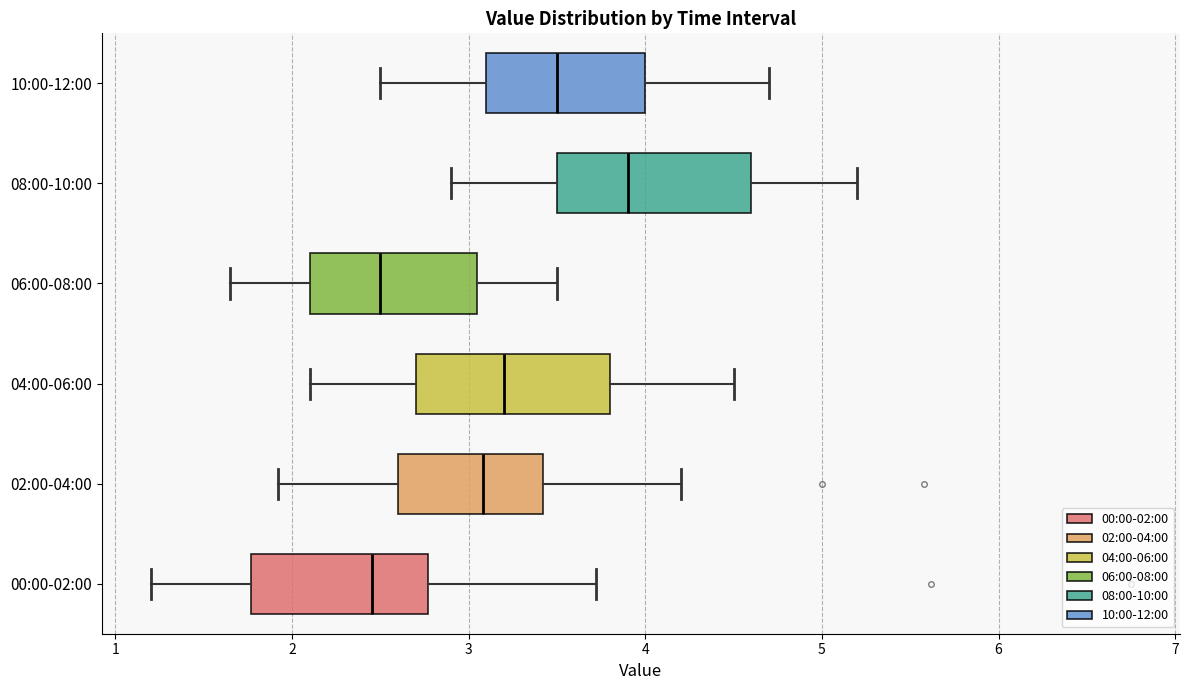

Reading bottom to top, read every box against the x-axis: the position of its median line, the range the box covers, and the ends of its whiskers. The values are not printed on the chart, so give them approximately, as read against the axis.

00:00-02:00: median 2.5, box 1.8 to 2.8, whiskers 1.2 to 3.7
02:00-04:00: median 3.1, box 2.6 to 3.4, whiskers 1.9 to 4.2
04:00-06:00: median 3.2, box 2.7 to 3.8, whiskers 2.1 to 4.5
06:00-08:00: median 2.5, box 2.1 to 3.1, whiskers 1.7 to 3.5
08:00-10:00: median 3.9, box 3.5 to 4.6, whiskers 2.9 to 5.2
10:00-12:00: median 3.5, box 3.1 to 4.0, whiskers 2.5 to 4.7